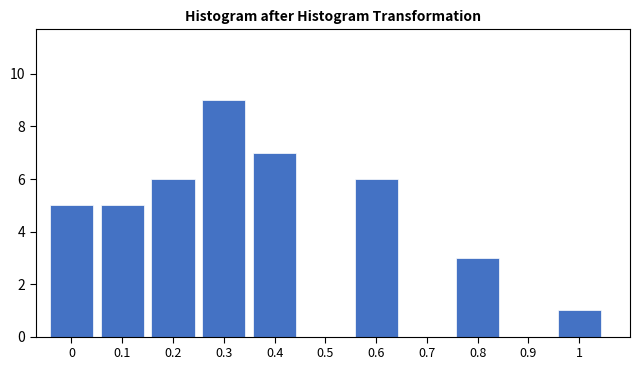

Reading left to right, list all the values displayed in this chart.

0=5	0.1=5	0.2=6	0.3=9	0.4=7	0.5=0	0.6=6	0.7=0	0.8=3	0.9=0	1=1